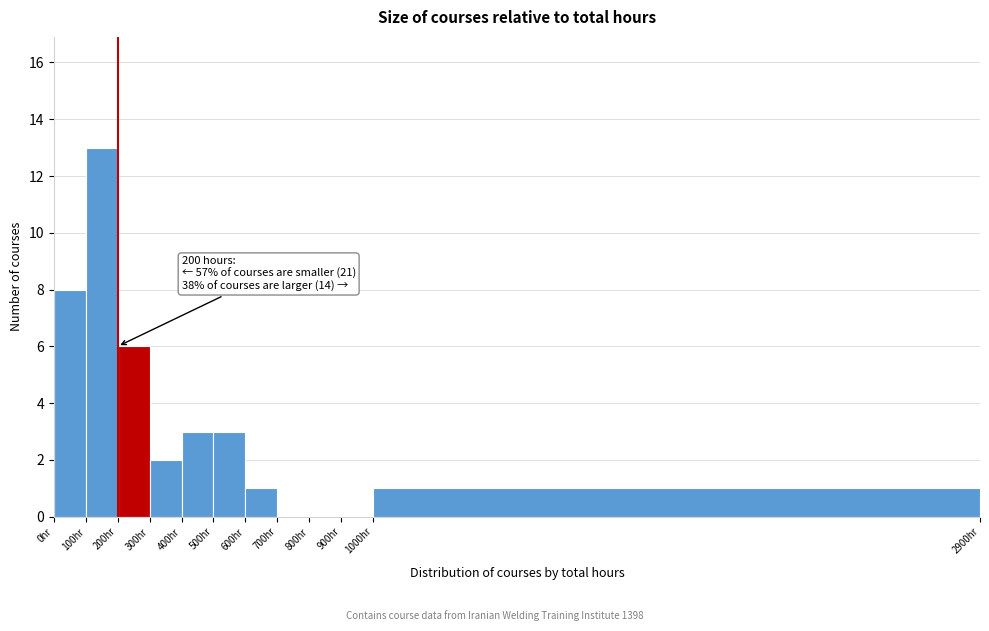

Which range on the x-axis has the tallest bar?

100 to 200